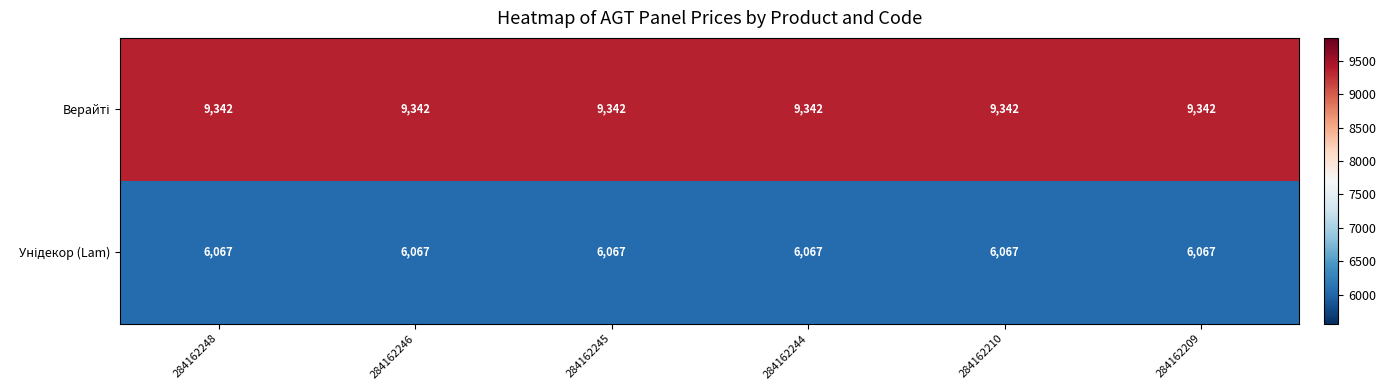

At how many categories does at least one series exceed 6653?

6